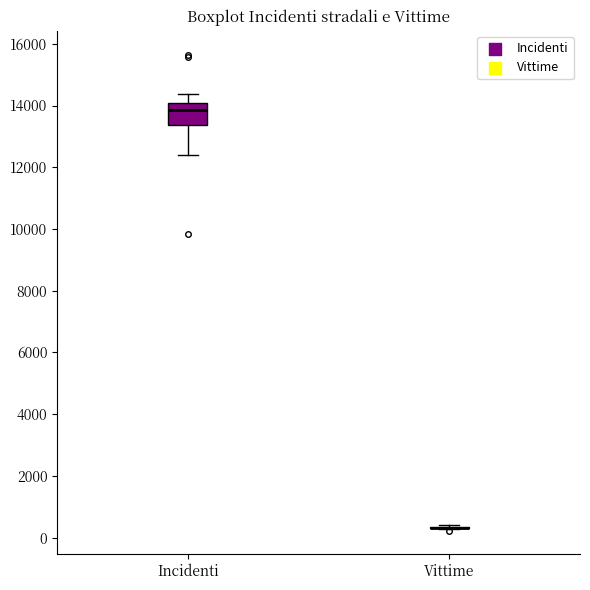

Reading left to right, read every box against the y-axis: the position of its median line, the range the box covers, and the ends of its whiskers. The values are not printed on the chart, so give them approximately, as read against the axis.

Incidenti: median 13800, box 13400 to 14000, whiskers 12400 to 14400
Vittime: box collapsed to a line at 400, whiskers 200 to 400